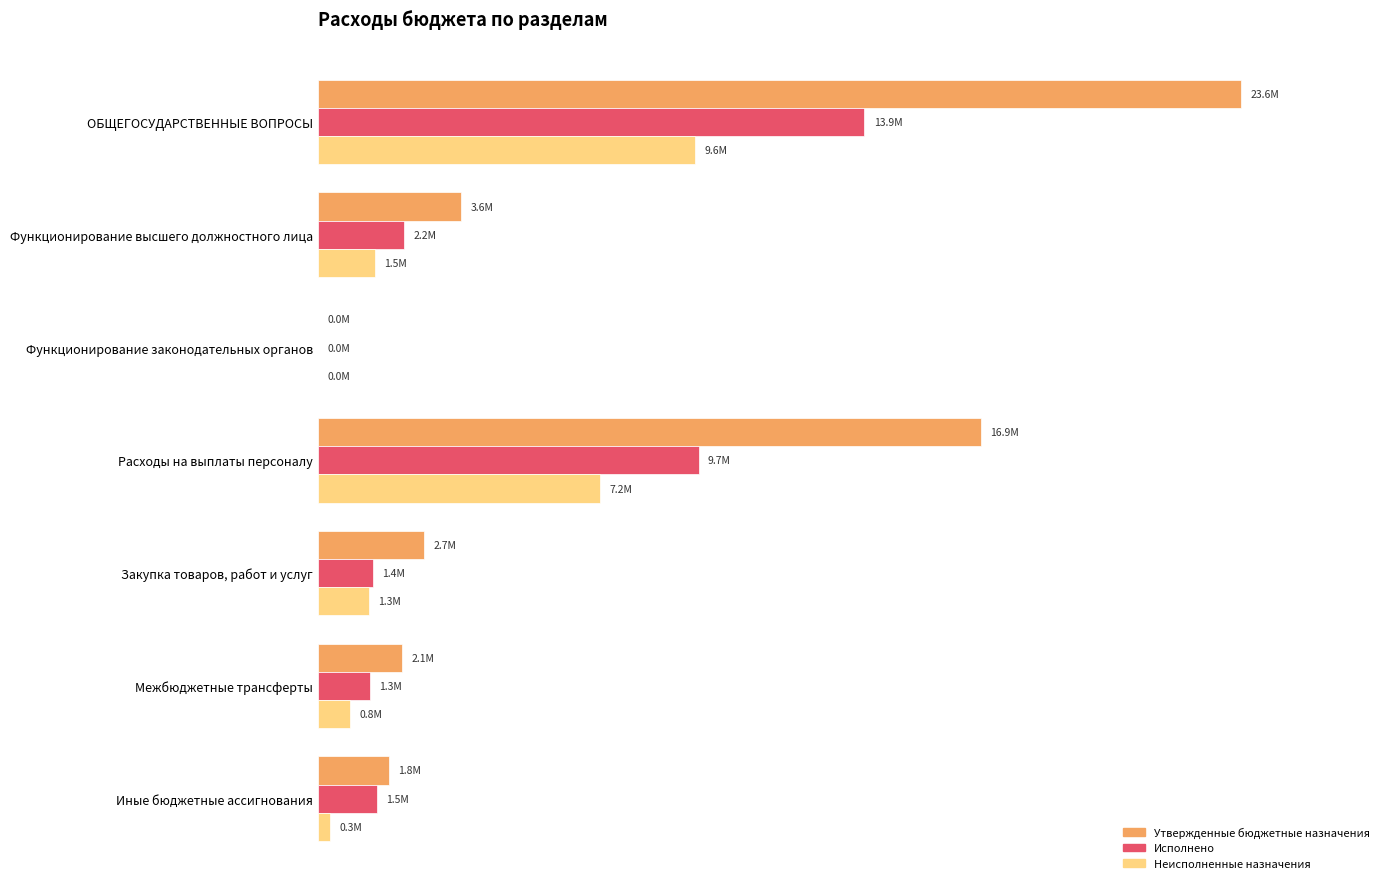

What are all the series names shown in the legend?

Утвержденные бюджетные назначения, Исполнено, Неисполненные назначения